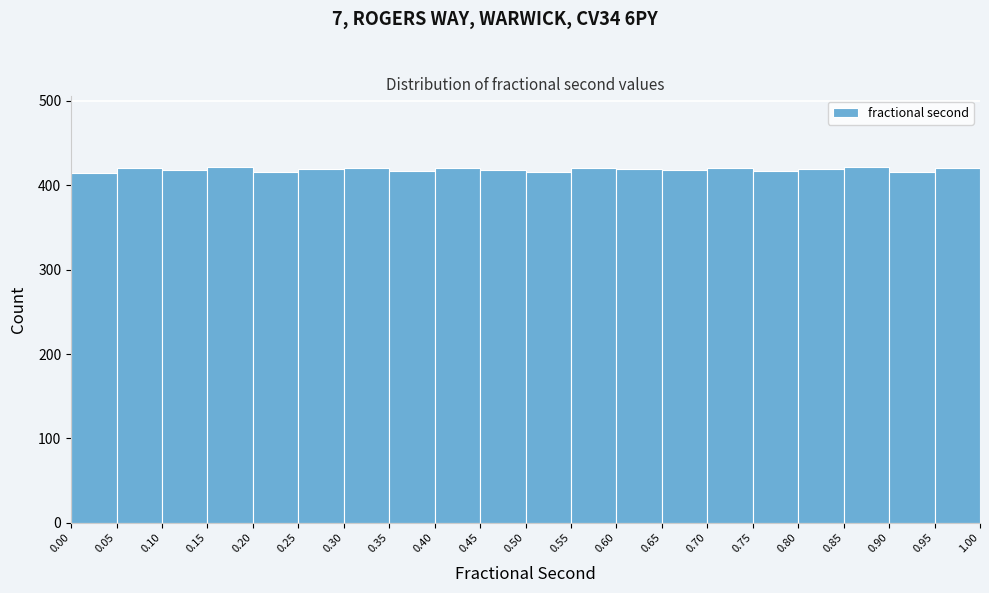

Reading left to right, transcribe this chart: for each bar, give the range it covers on the x-axis and its height. The values are not printed on the chart, so give them approximately, as read against the axis.

0.00 to 0.05: 420
0.05 to 0.10: 420
0.10 to 0.15: 420
0.15 to 0.20: 420
0.20 to 0.25: 420
0.25 to 0.30: 420
0.30 to 0.35: 420
0.35 to 0.40: 420
0.40 to 0.45: 420
0.45 to 0.50: 420
0.50 to 0.55: 420
0.55 to 0.60: 420
0.60 to 0.65: 420
0.65 to 0.70: 420
0.70 to 0.75: 420
0.75 to 0.80: 420
0.80 to 0.85: 420
0.85 to 0.90: 420
0.90 to 0.95: 420
0.95 to 1.00: 420